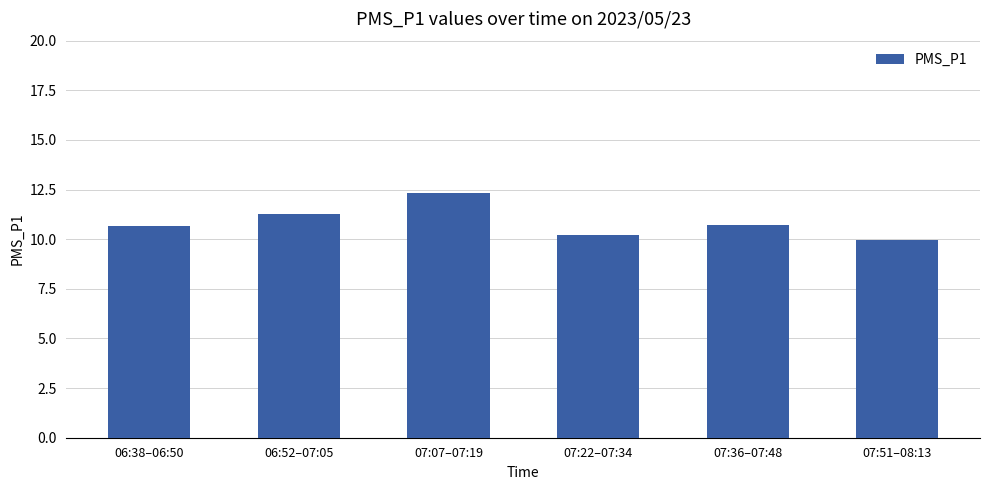

What is the label of the 4th bar from the left?

07:22–07:34